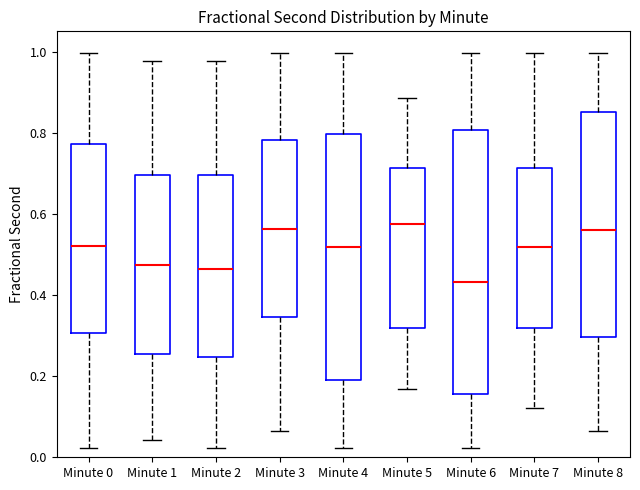

Reading left to right, read every box against the y-axis: the position of its median line, the range the box covers, and the ends of its whiskers. The values are not printed on the chart, so give them approximately, as read against the axis.

Minute 0: median 0.52, box 0.30 to 0.78, whiskers 0.02 to 1.00
Minute 1: median 0.48, box 0.26 to 0.70, whiskers 0.04 to 0.98
Minute 2: median 0.46, box 0.24 to 0.70, whiskers 0.02 to 0.98
Minute 3: median 0.56, box 0.34 to 0.78, whiskers 0.06 to 1.00
Minute 4: median 0.52, box 0.20 to 0.80, whiskers 0.02 to 1.00
Minute 5: median 0.58, box 0.32 to 0.72, whiskers 0.16 to 0.88
Minute 6: median 0.44, box 0.16 to 0.80, whiskers 0.02 to 1.00
Minute 7: median 0.52, box 0.32 to 0.72, whiskers 0.12 to 1.00
Minute 8: median 0.56, box 0.30 to 0.86, whiskers 0.06 to 1.00